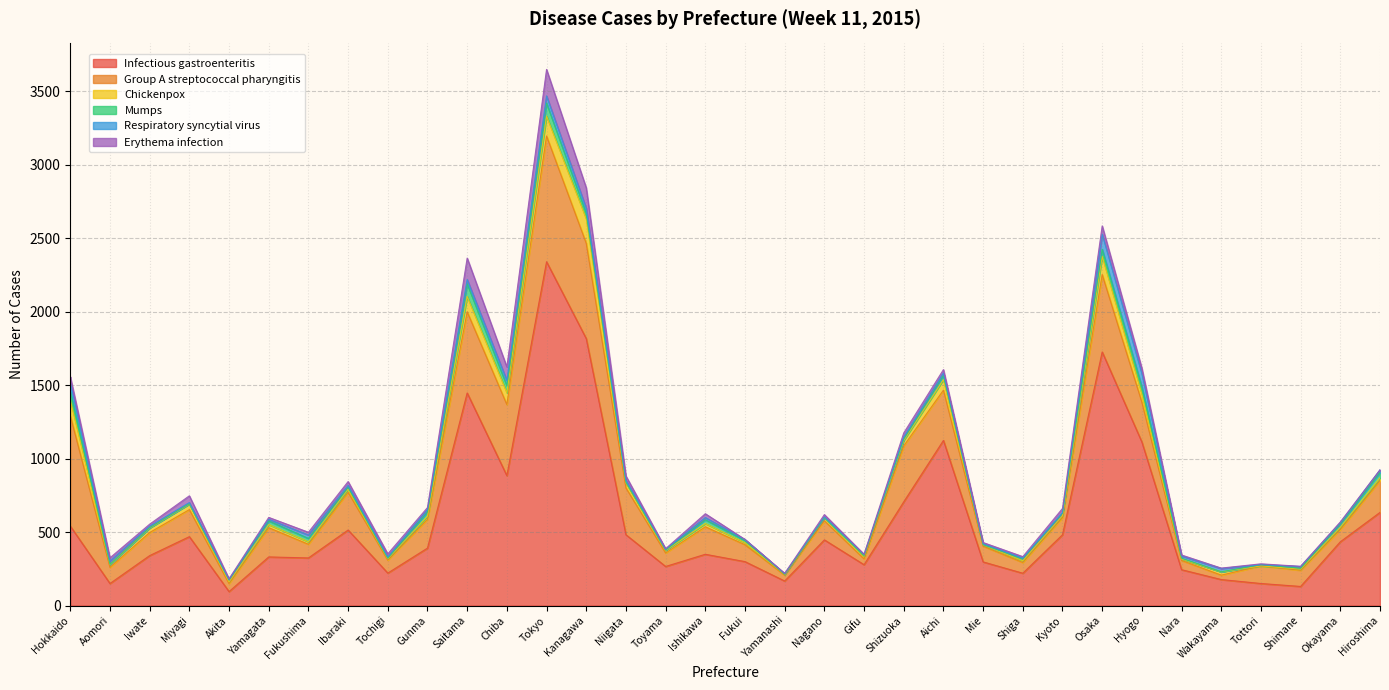

Reading left to right, transcribe all the data shown in this chart.

Infectious gastroenteritis: Hokkaido=541	Aomori=150	Iwate=340	Miyagi=469	Akita=95	Yamagata=331	Fukushima=324	Ibaraki=514	Tochigi=221	Gunma=391	Saitama=1447	Chiba=884	Tokyo=2340	Kanagawa=1817	Niigata=482	Toyama=266	Ishikawa=349	Fukui=299	Yamanashi=167	Nagano=447	Gifu=278	Shizuoka=706	Aichi=1124	Mie=297	Shiga=220	Kyoto=482	Osaka=1726	Hyogo=1113	Nara=244	Wakayama=177	Tottori=150	Shimane=130	Okayama=434	Hiroshima=634
Group A streptococcal pharyngitis: Hokkaido=751	Aomori=110	Iwate=157	Miyagi=184	Akita=55	Yamagata=199	Fukushima=93	Ibaraki=257	Tochigi=88	Gunma=196	Saitama=552	Chiba=484	Tokyo=856	Kanagawa=649	Niigata=319	Toyama=92	Ishikawa=187	Fukui=115	Yamanashi=40	Nagano=130	Gifu=40	Shizuoka=381	Aichi=342	Mie=107	Shiga=73	Kyoto=117	Osaka=527	Hyogo=271	Nara=63	Wakayama=30	Tottori=120	Shimane=110	Okayama=84	Hiroshima=217
Chickenpox: Hokkaido=107	Aomori=18	Iwate=31	Miyagi=38	Akita=11	Yamagata=21	Fukushima=17	Ibaraki=21	Tochigi=9	Gunma=21	Saitama=105	Chiba=81	Tokyo=136	Kanagawa=167	Niigata=34	Toyama=17	Ishikawa=22	Fukui=14	Yamanashi=5	Nagano=20	Gifu=18	Shizuoka=37	Aichi=72	Mie=9	Shiga=12	Kyoto=13	Osaka=124	Hyogo=55	Nara=10	Wakayama=22	Tottori=0	Shimane=8	Okayama=15	Hiroshima=18
Mumps: Hokkaido=60	Aomori=3	Iwate=2	Miyagi=2	Akita=13	Yamagata=25	Fukushima=23	Ibaraki=13	Tochigi=4	Gunma=29	Saitama=86	Chiba=47	Tokyo=88	Kanagawa=36	Niigata=5	Toyama=3	Ishikawa=26	Fukui=15	Yamanashi=1	Nagano=1	Gifu=4	Shizuoka=9	Aichi=28	Mie=1	Shiga=14	Kyoto=16	Osaka=48	Hyogo=48	Nara=5	Wakayama=1	Tottori=8	Shimane=6	Okayama=22	Hiroshima=37
Respiratory syncytial virus: Hokkaido=61	Aomori=22	Iwate=10	Miyagi=8	Akita=3	Yamagata=11	Fukushima=23	Ibaraki=13	Tochigi=9	Gunma=16	Saitama=29	Chiba=36	Tokyo=49	Kanagawa=35	Niigata=13	Toyama=5	Ishikawa=15	Fukui=6	Yamanashi=4	Nagano=5	Gifu=7	Shizuoka=13	Aichi=17	Mie=6	Shiga=4	Kyoto=5	Osaka=103	Hyogo=92	Nara=15	Wakayama=22	Tottori=0	Shimane=12	Okayama=9	Hiroshima=18
Erythema infection: Hokkaido=38	Aomori=22	Iwate=14	Miyagi=46	Akita=5	Yamagata=13	Fukushima=19	Ibaraki=26	Tochigi=21	Gunma=14	Saitama=146	Chiba=92	Tokyo=180	Kanagawa=139	Niigata=29	Toyama=4	Ishikawa=26	Fukui=1	Yamanashi=2	Nagano=16	Gifu=2	Shizuoka=29	Aichi=23	Mie=9	Shiga=10	Kyoto=28	Osaka=56	Hyogo=36	Nara=7	Wakayama=3	Tottori=6	Shimane=1	Okayama=5	Hiroshima=0